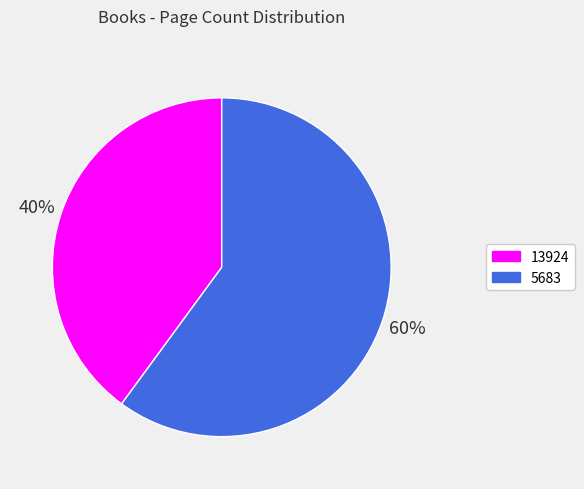

How many slices are in this pie chart?

2